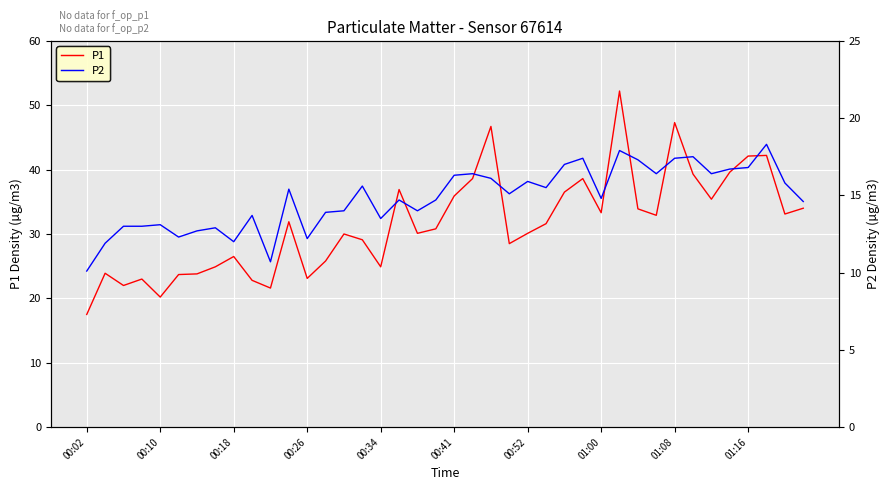

Is it true that P1 equals 47.9 at 00:41?

False